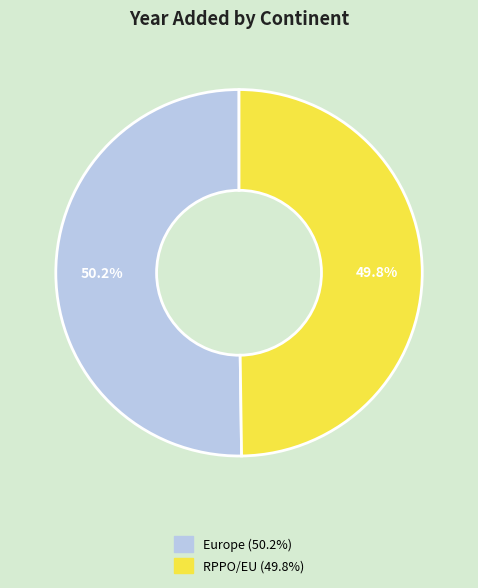

To the nearest percent, what is the combined percentage of Europe and RPPO/EU?

100%